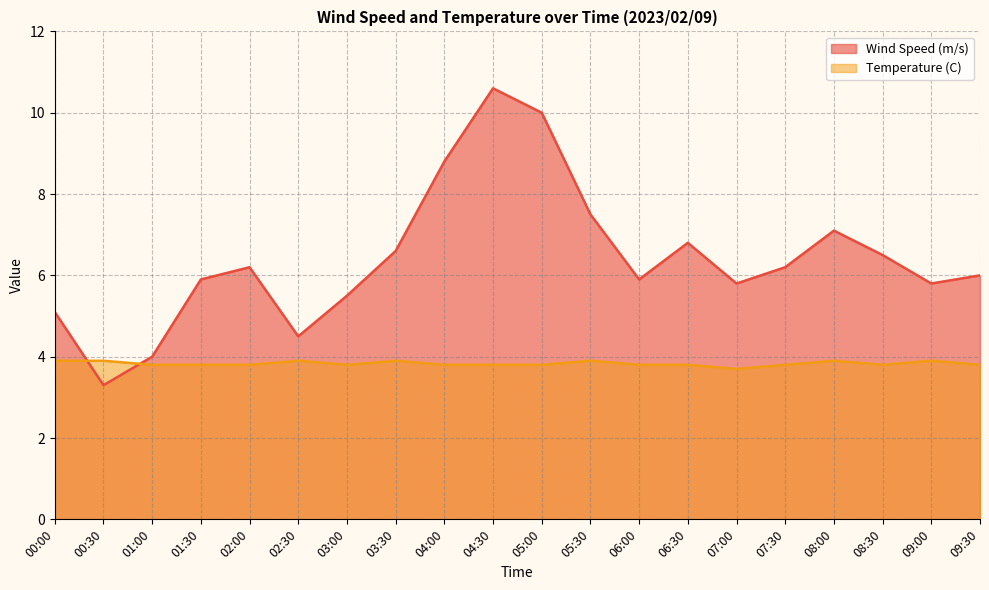

What are all the series names shown in the legend?

Wind Speed (m/s), Temperature (C)